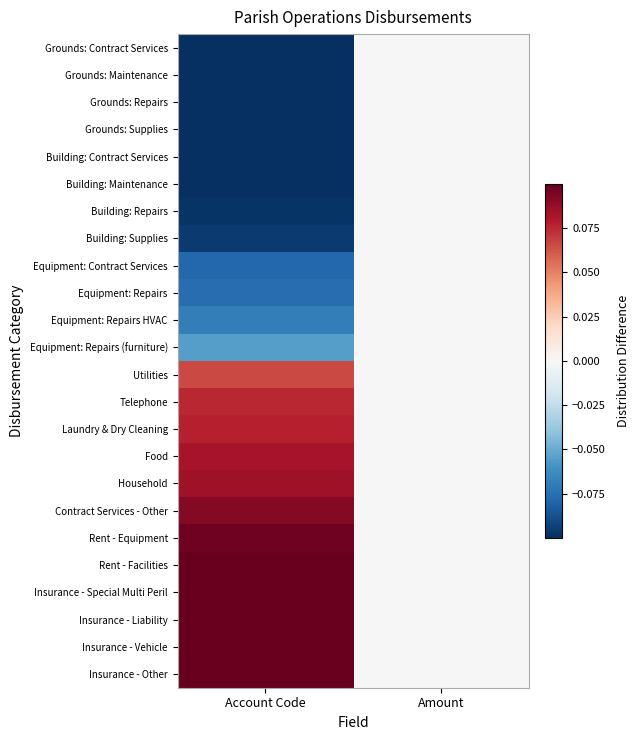

Reading left to right, transcribe all the data shown in this chart.

Grounds: Contract Services: Account Code=-0.1	Amount=0.0
Grounds: Maintenance: Account Code=-0.1	Amount=0.0
Grounds: Repairs: Account Code=-0.1	Amount=0.0
Grounds: Supplies: Account Code=-0.1	Amount=0.0
Building: Contract Services: Account Code=-0.1	Amount=0.0
Building: Maintenance: Account Code=-0.1	Amount=0.0
Building: Repairs: Account Code=-0.1	Amount=0.0
Building: Supplies: Account Code=-0.1	Amount=0.0
Equipment: Contract Services: Account Code=-0.1	Amount=0.0
Equipment: Repairs: Account Code=-0.1	Amount=0.0
Equipment: Repairs HVAC: Account Code=-0.1	Amount=0.0
Equipment: Repairs (furniture): Account Code=-0.1	Amount=0.0
Utilities: Account Code=0.1	Amount=0.0
Telephone: Account Code=0.1	Amount=0.0
Laundry & Dry Cleaning: Account Code=0.1	Amount=0.0
Food: Account Code=0.1	Amount=0.0
Household: Account Code=0.1	Amount=0.0
Contract Services - Other: Account Code=0.1	Amount=0.0
Rent - Equipment: Account Code=0.1	Amount=0.0
Rent - Facilities: Account Code=0.1	Amount=0.0
Insurance - Special Multi Peril: Account Code=0.1	Amount=0.0
Insurance - Liability: Account Code=0.1	Amount=0.0
Insurance - Vehicle: Account Code=0.1	Amount=0.0
Insurance - Other: Account Code=0.1	Amount=0.0